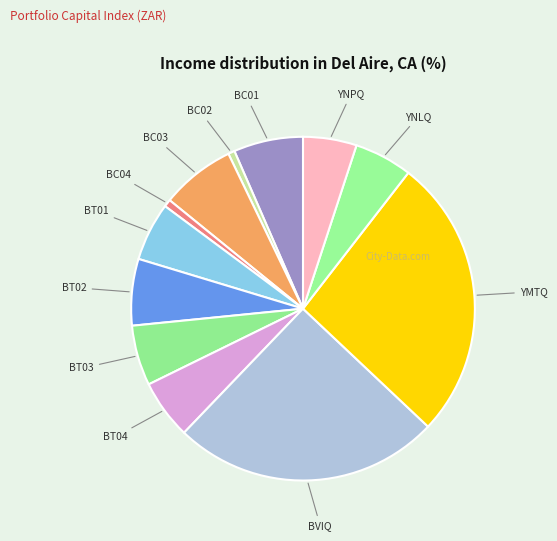

The BC03 slice represents 1% of the pie. True or false?

False